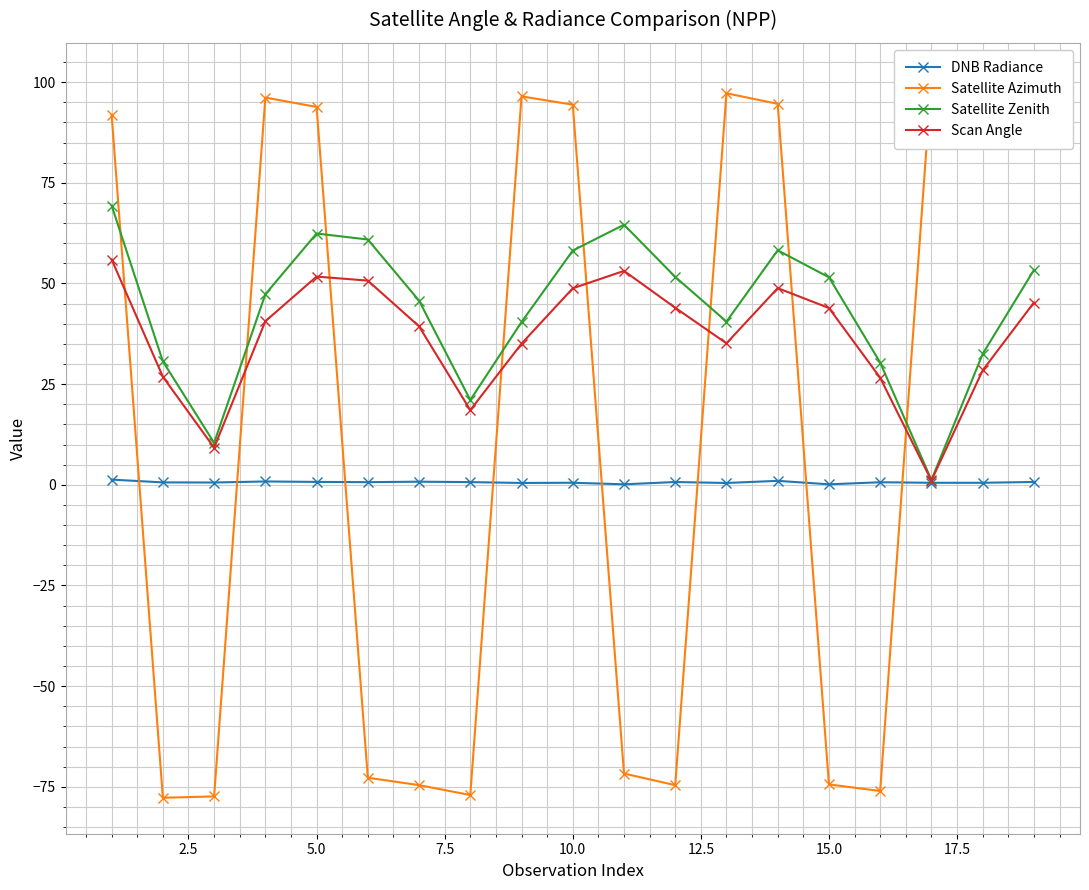

How many lines are shown in the chart?

4